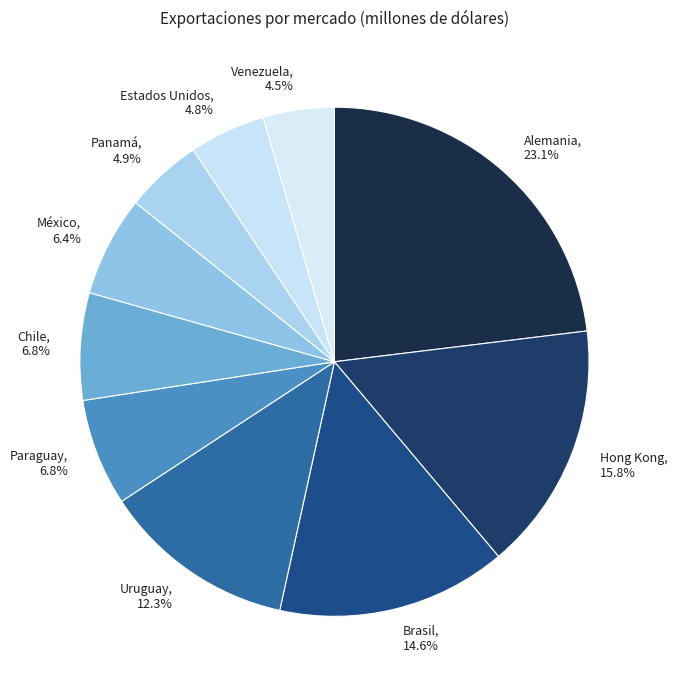

What percentage is NOT represented by Alemania?

76.9%